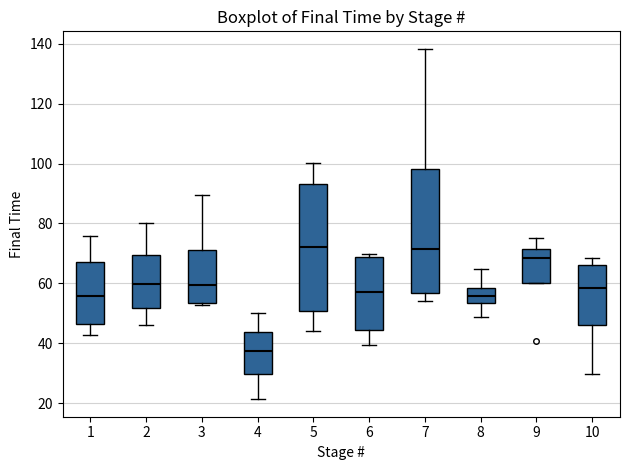

Reading left to right, transcribe this box plot: for each box, give where its median line is, the range the box spans, and where its two whiskers end, as read against the y-axis. The values are not printed on the chart, so give them approximately, as read against the axis.

1: median 56, box 46 to 68, whiskers 42 to 76
2: median 60, box 52 to 70, whiskers 46 to 80
3: median 60, box 54 to 72, whiskers 52 to 90
4: median 38, box 30 to 44, whiskers 22 to 50
5: median 72, box 50 to 94, whiskers 44 to 100
6: median 58, box 44 to 68, whiskers 40 to 70
7: median 72, box 56 to 98, whiskers 54 to 138
8: median 56, box 54 to 58, whiskers 48 to 64
9: median 68, box 60 to 72, whiskers 60 to 76
10: median 58, box 46 to 66, whiskers 30 to 68